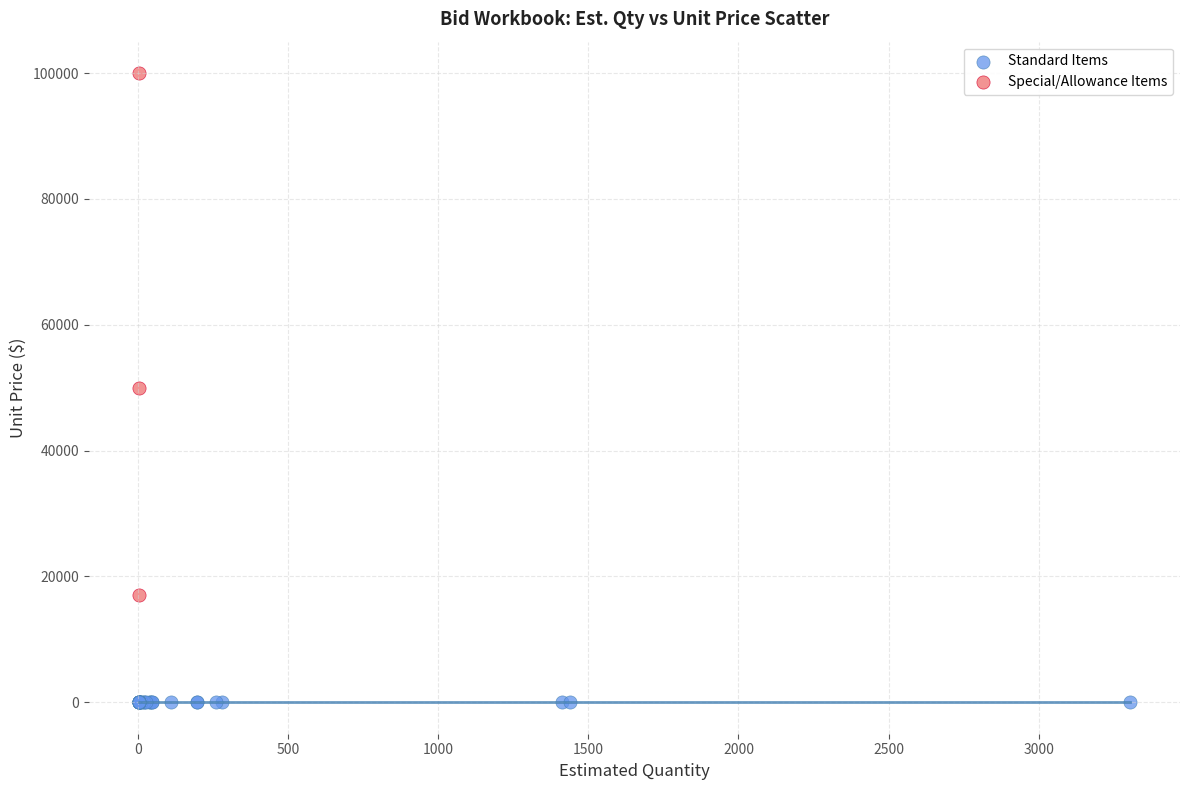

Which series contains the highest Y value?

Special/Allowance Items